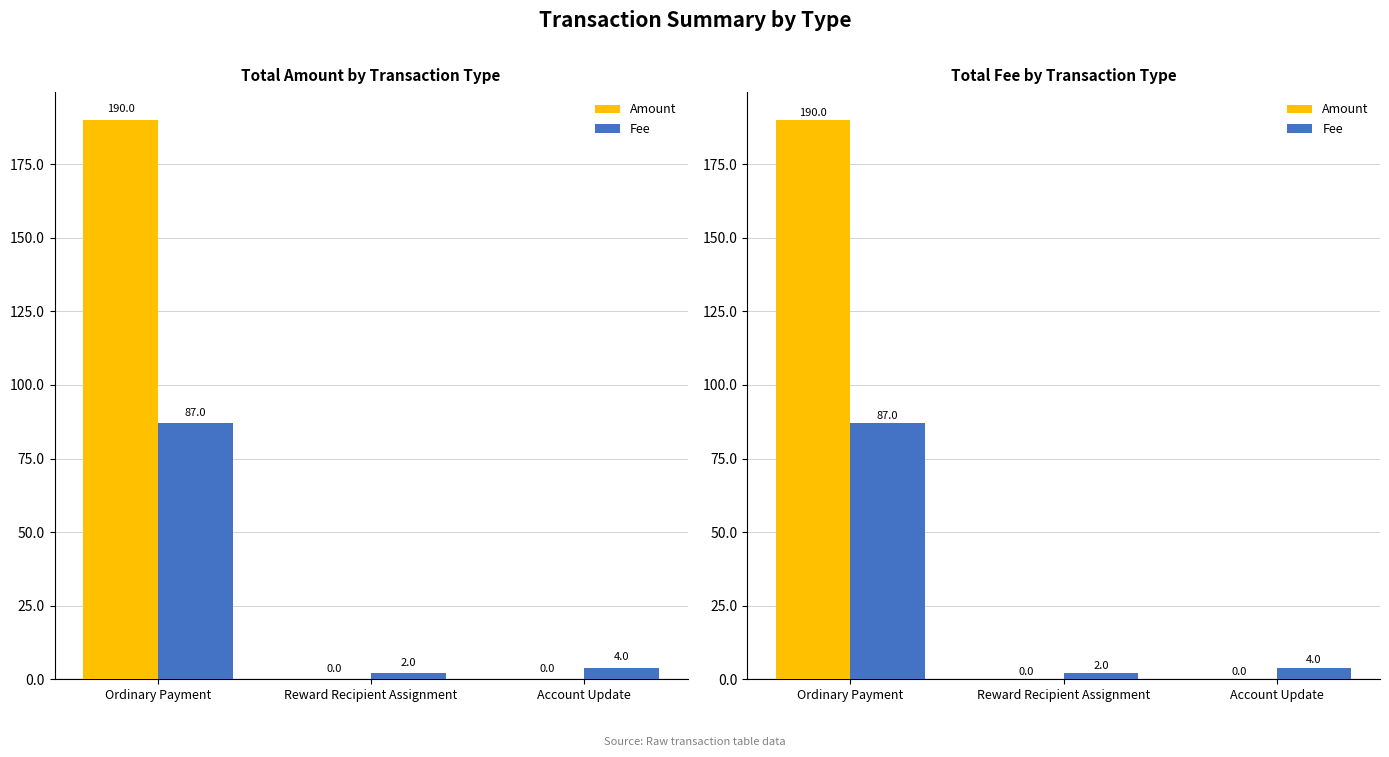

What are all the series names shown in the legend?

Amount, Fee